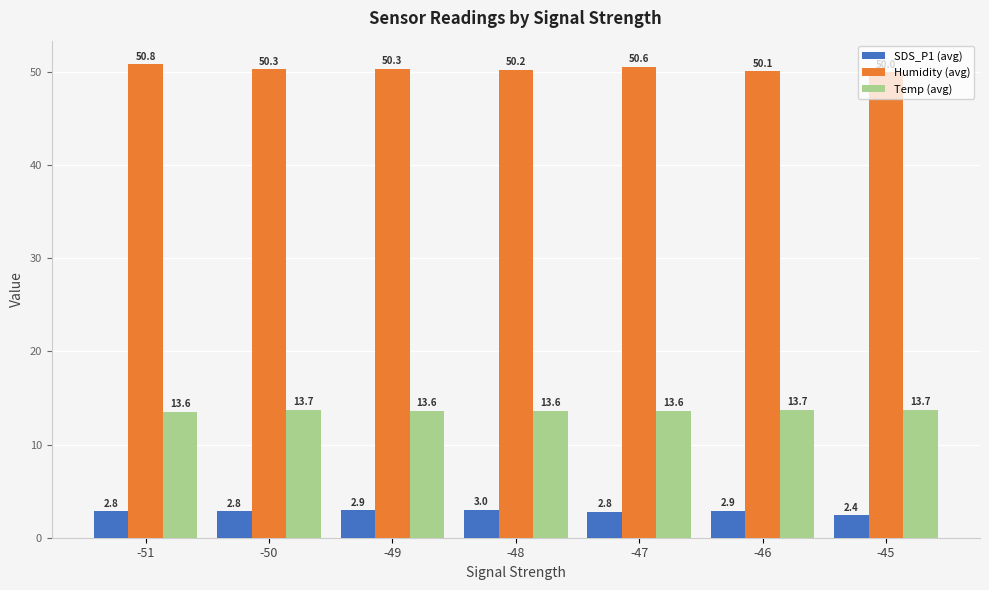

At how many categories does at least one series exceed 4?

7